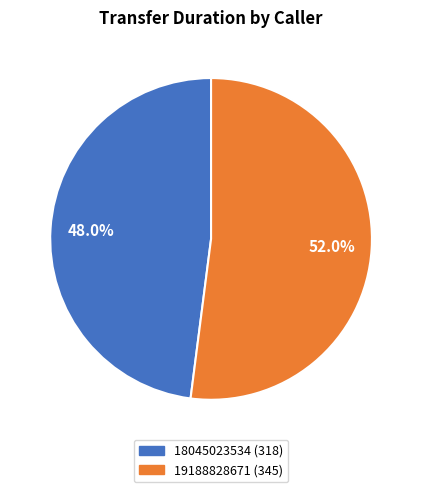

Approximately how many times larger is the value at 18045023534 compared to 19188828671?

0.9